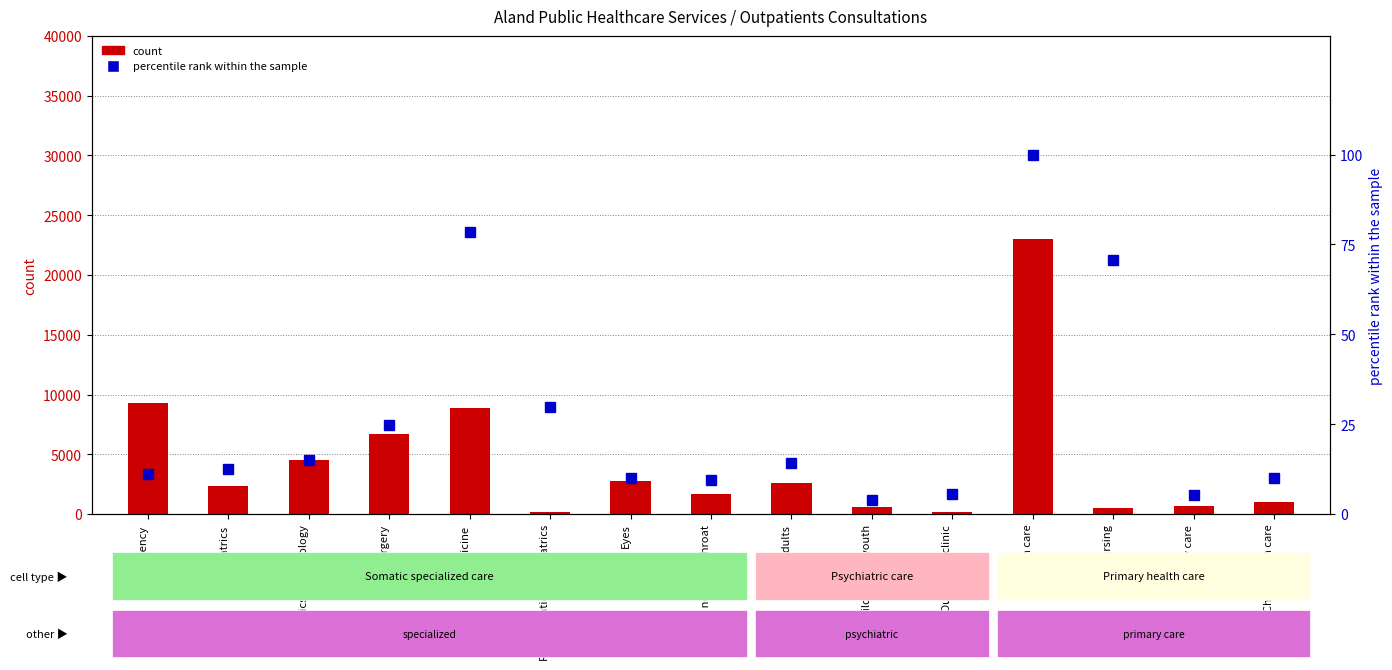

List the series in order of their overall mean, lowest first.

percentile rank within the sample, count